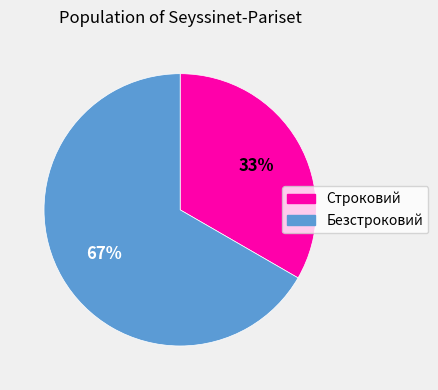

Is it true that Строковий is 45% of the pie?

False